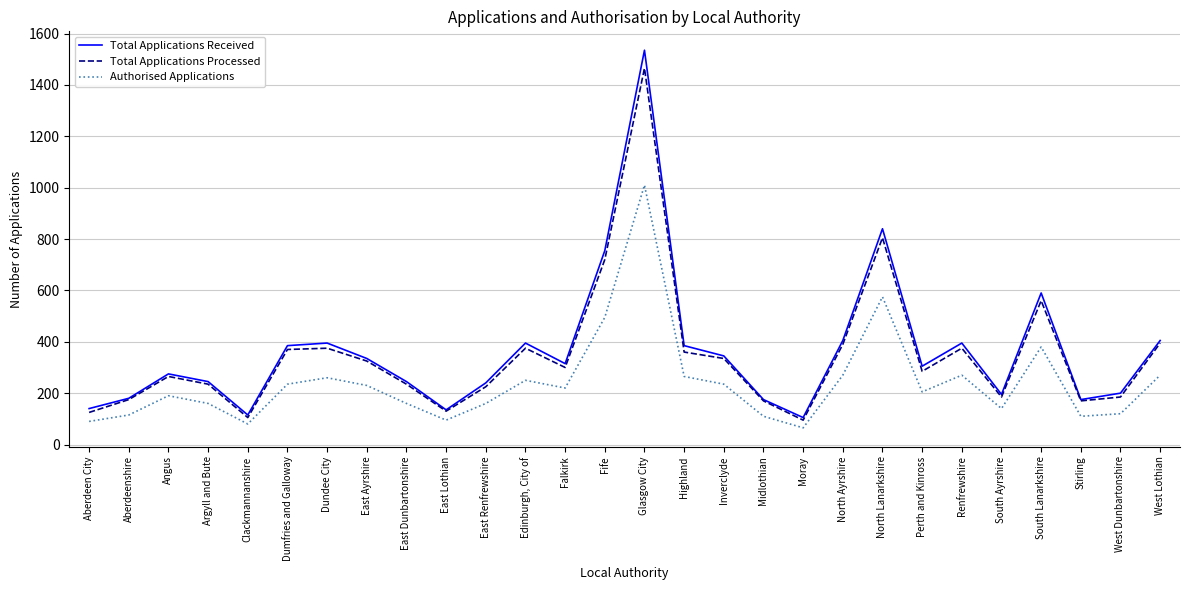

How many interior local valleys does the Total Applications Processed series have?

7